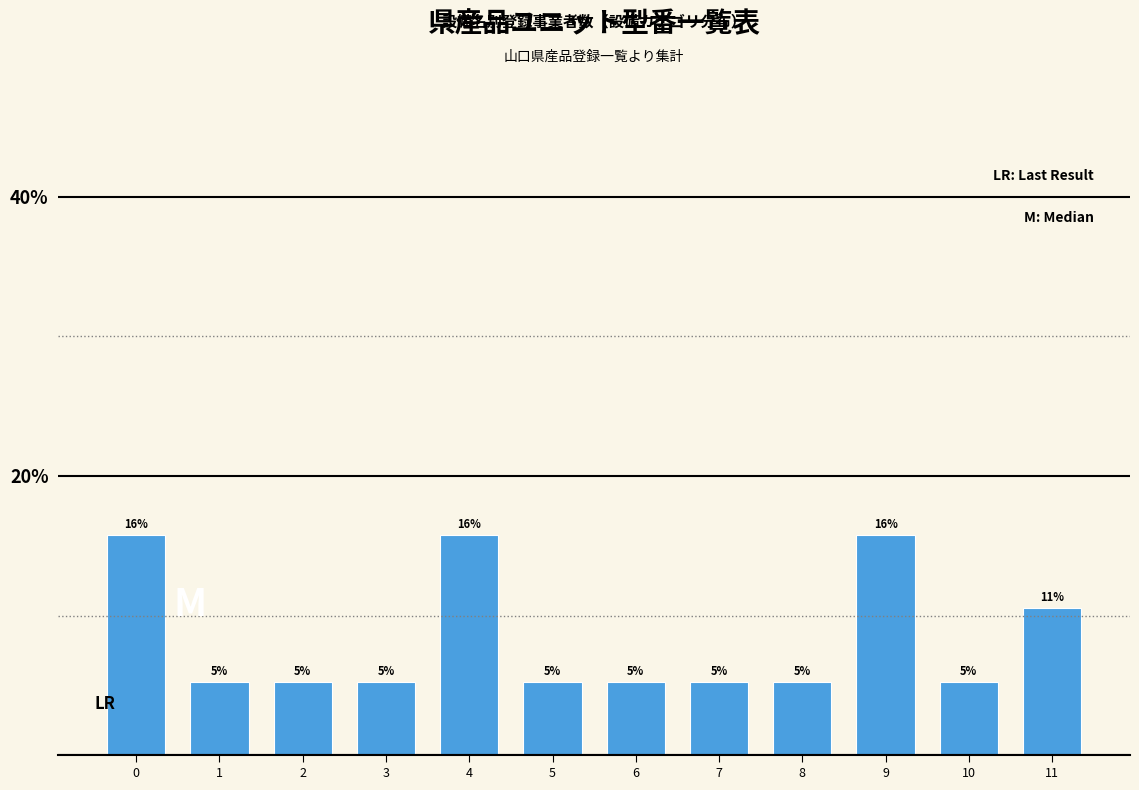

Are the bars horizontal?

No